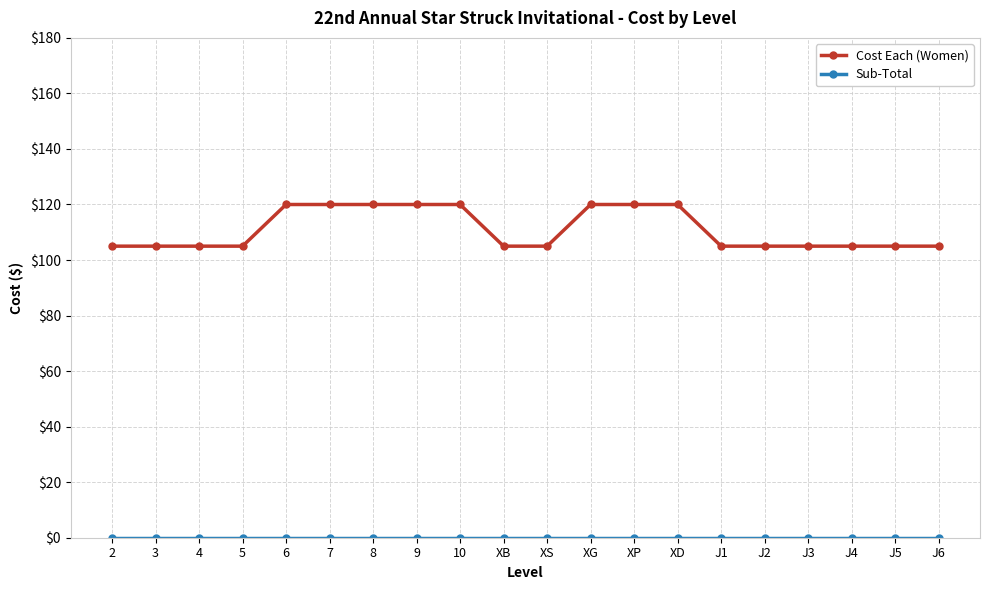

At how many categories does at least one series exceed 83?

20